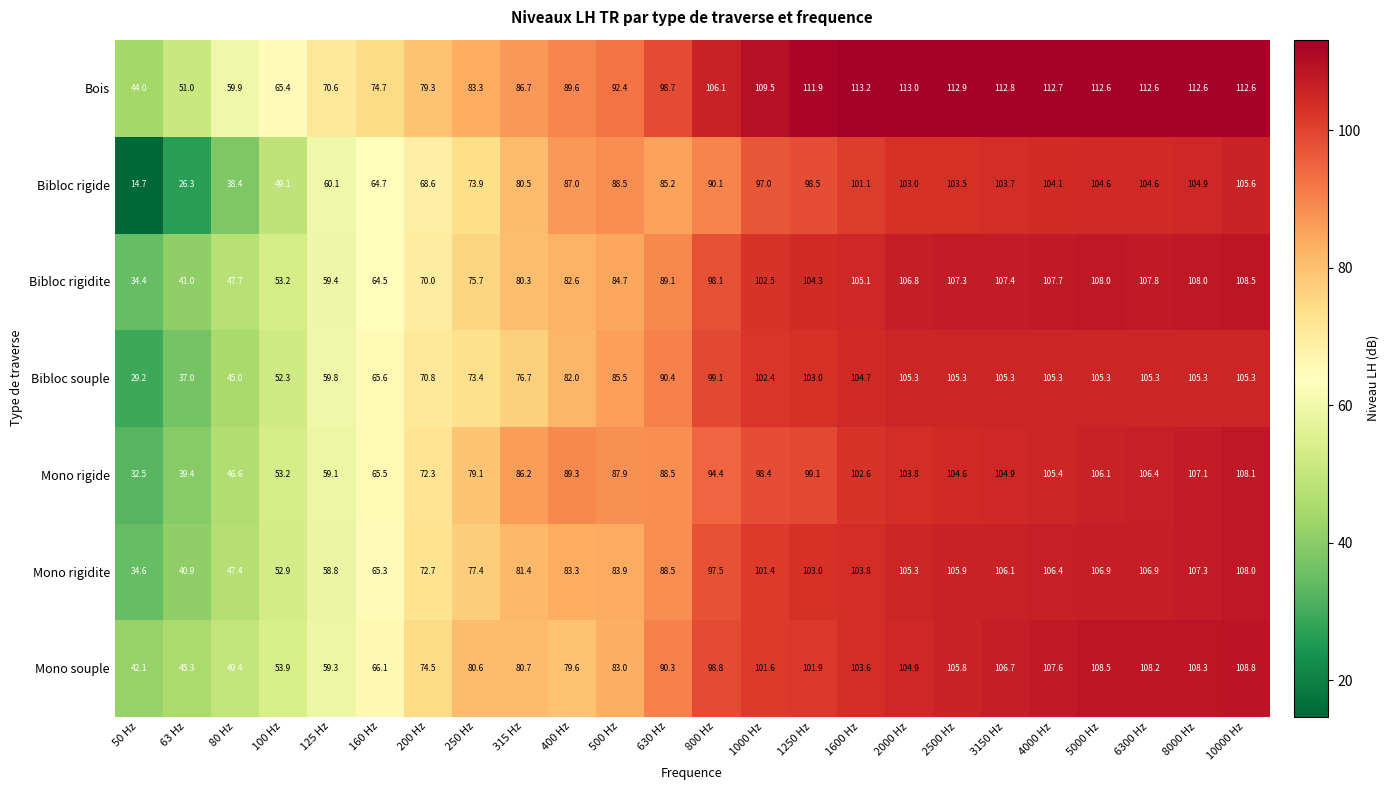

What is the sum of all Mono rigidite values?

2045.6